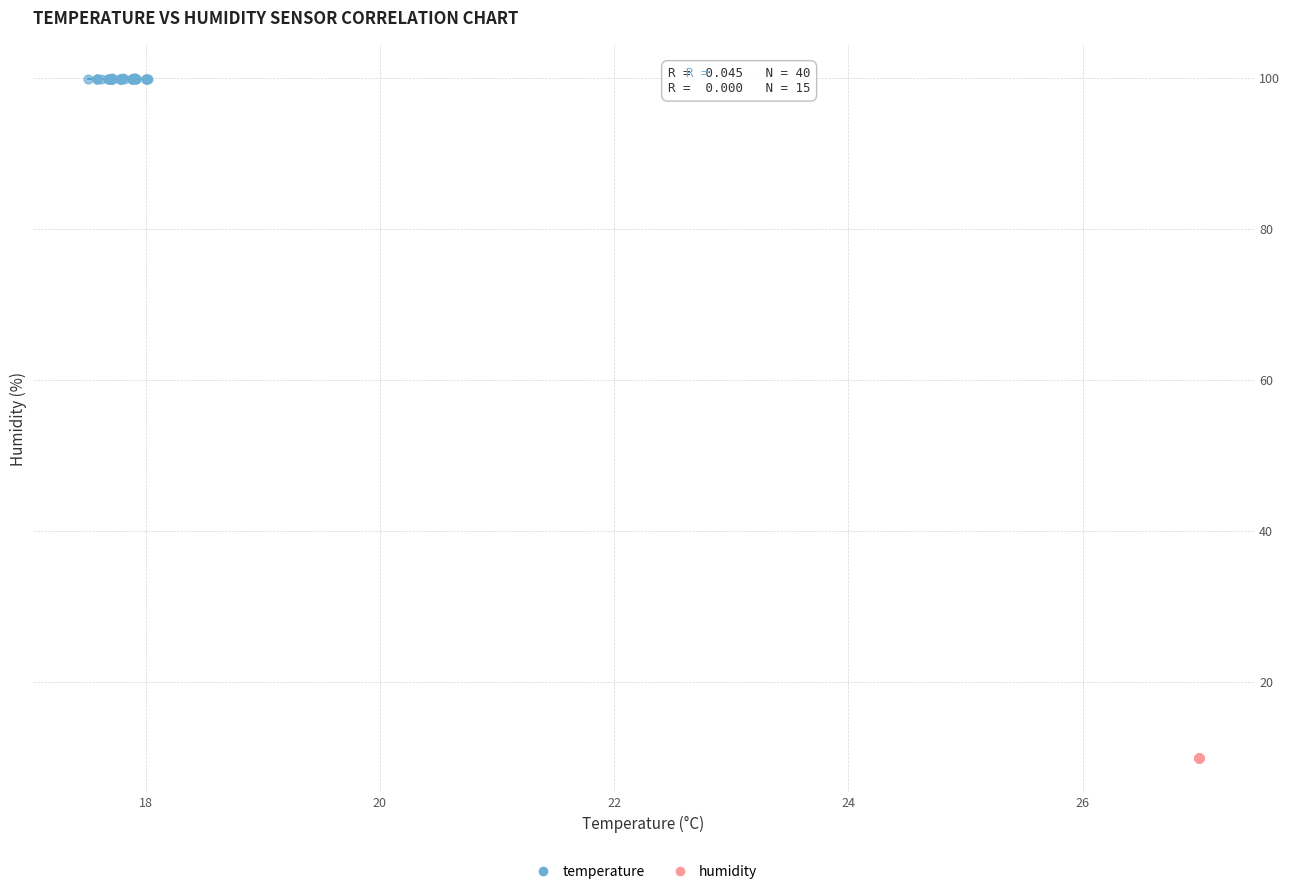

Which series reaches the minimum Y coordinate?

humidity